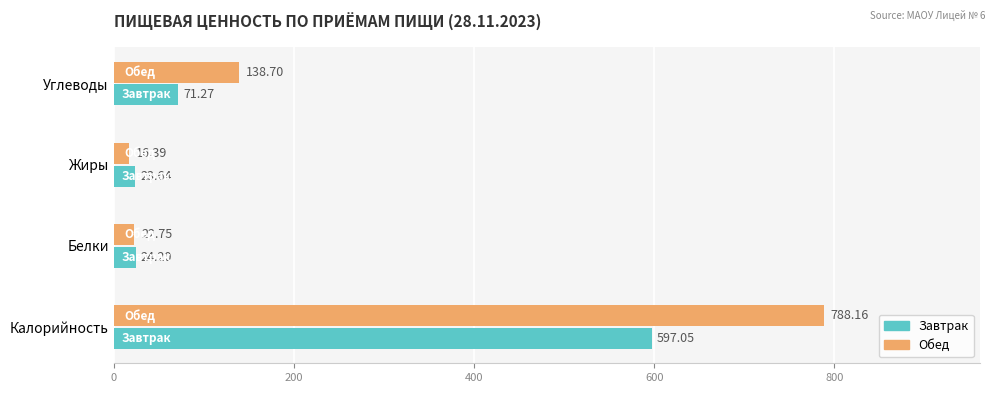

Rank the series by their maximum value, from lowest to highest.

Завтрак, Обед